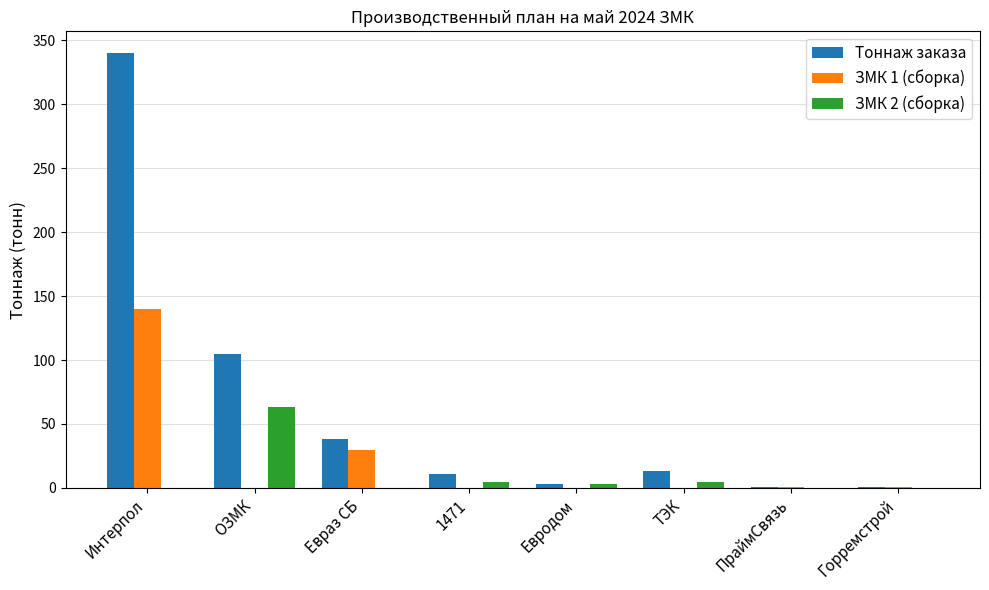

At which category does the chart reach its peak across all series?

Интерпол